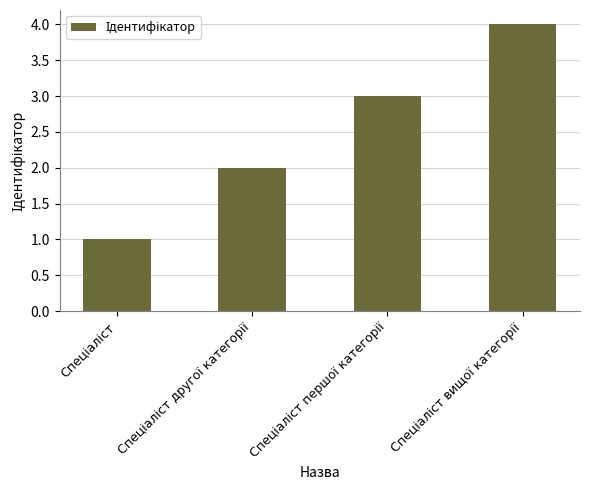

What is the greatest value displayed?

4